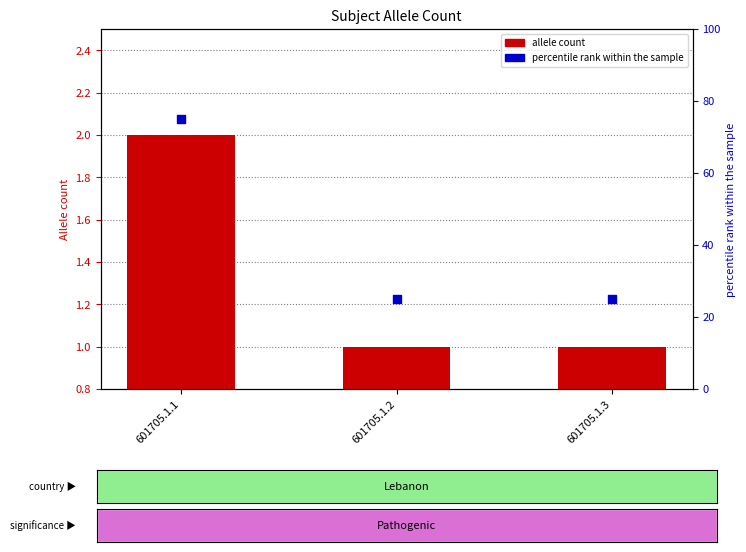

At how many categories does at least one series exceed 42?

1